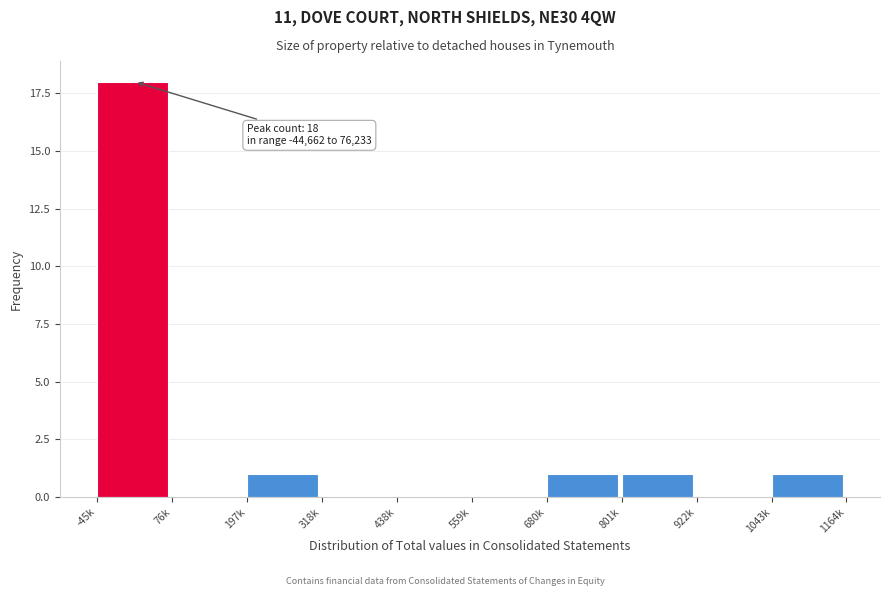

Reading left to right, transcribe all the data shown in this chart.

-45k=18	76k=0	197k=1	318k=0	438k=0	559k=0	680k=1	801k=1	922k=0	1043k=1